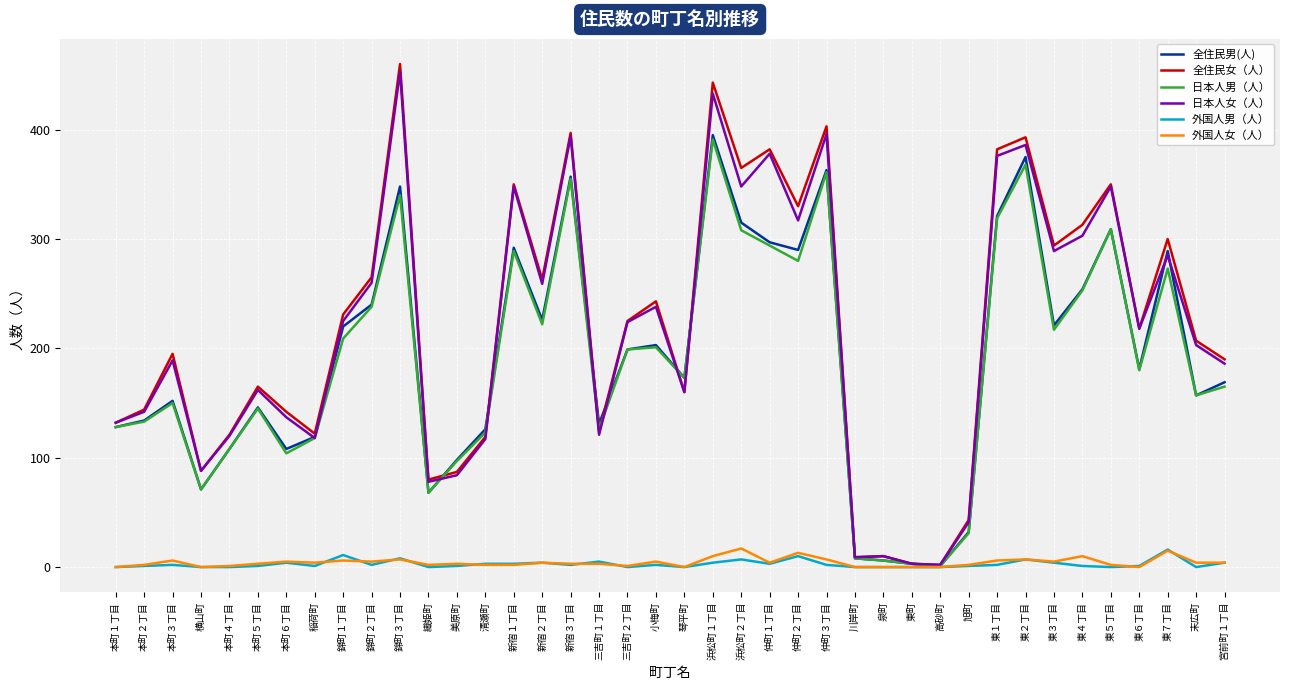

What is the difference between the maximum and second lowest values in the 外国人男（人） series?

16